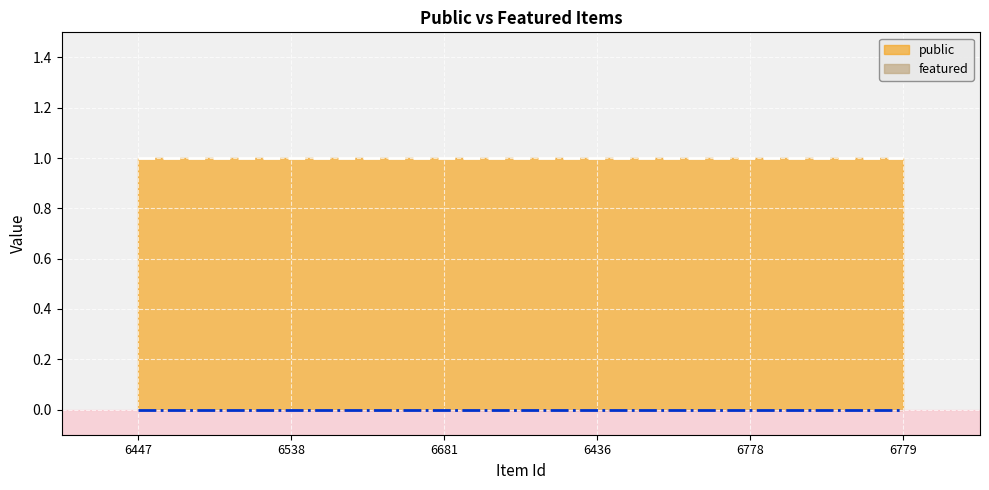

At how many categories does at least one series exceed 0?

6